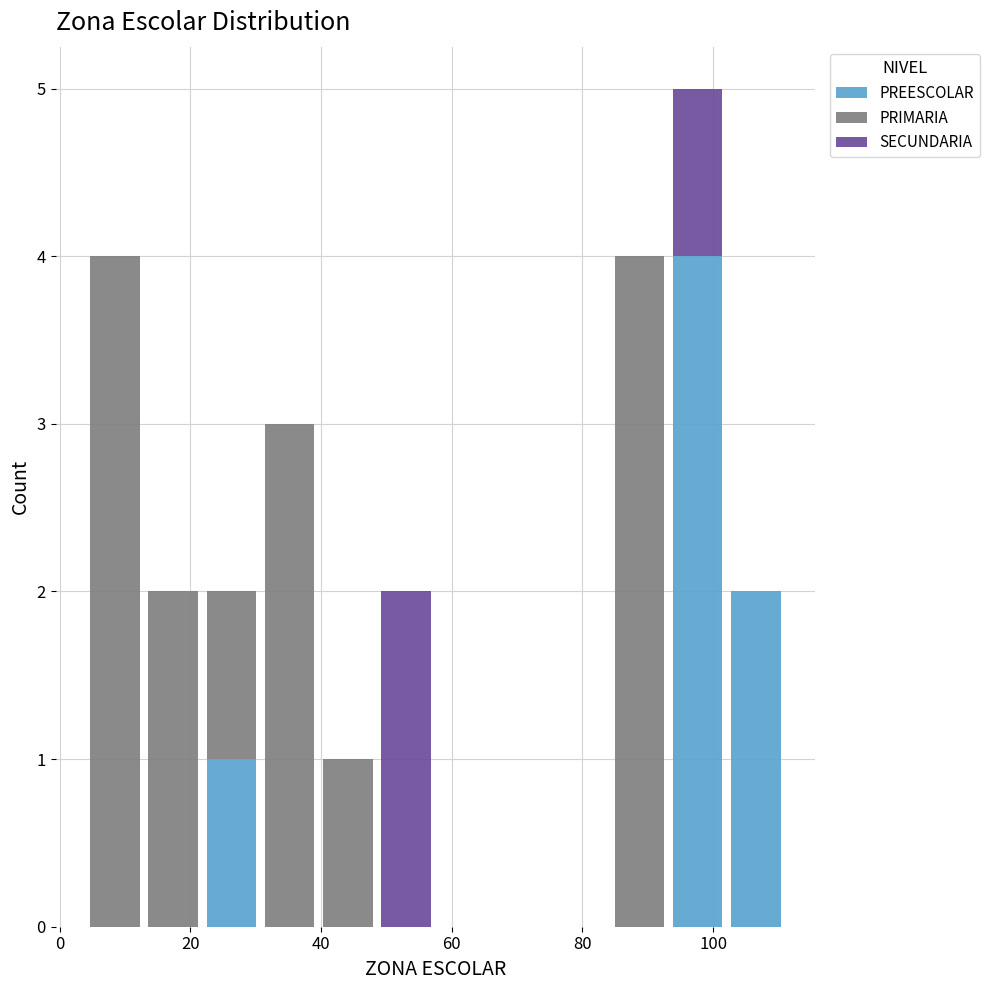

Which range on the x-axis has the tallest stacked bar (by total height)?

94 to 102